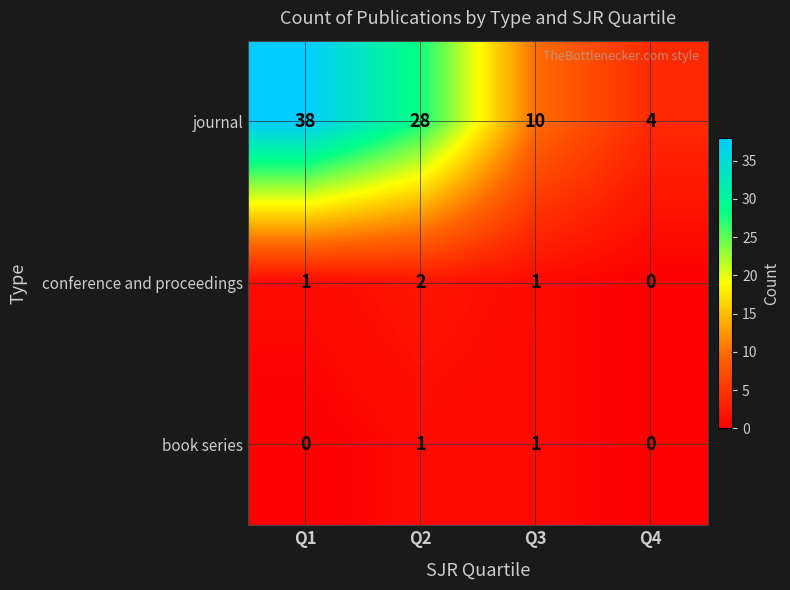

At which category is the sum across all series the highest?

Q1